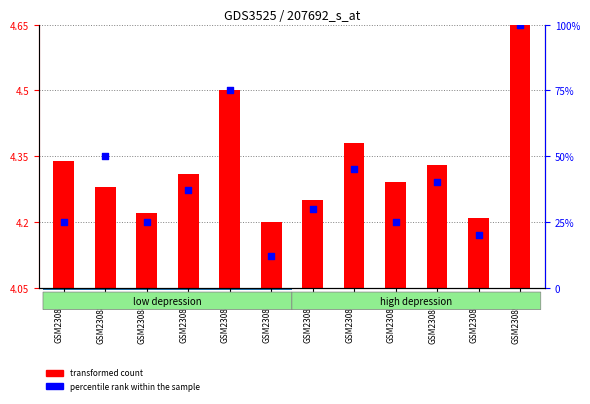

Which has a higher value, GSM230896 or GSM230887?

GSM230896